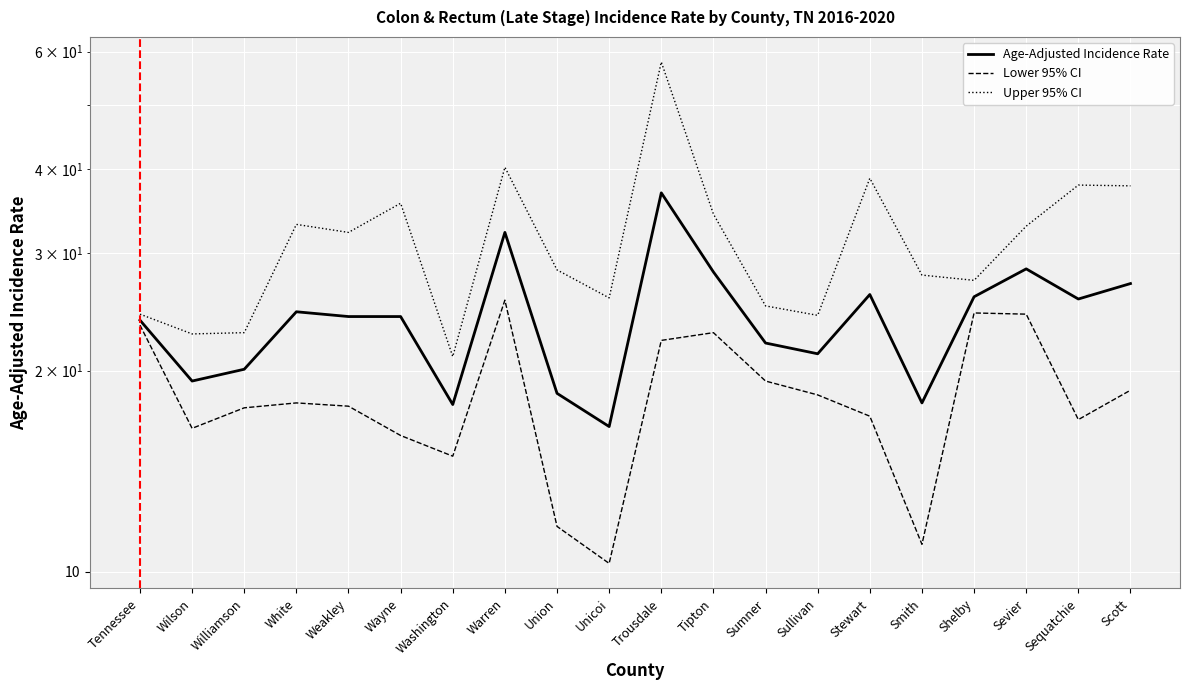

What is the sum of the Age-Adjusted Incidence Rate values at Tipton and Wayne?

52.2